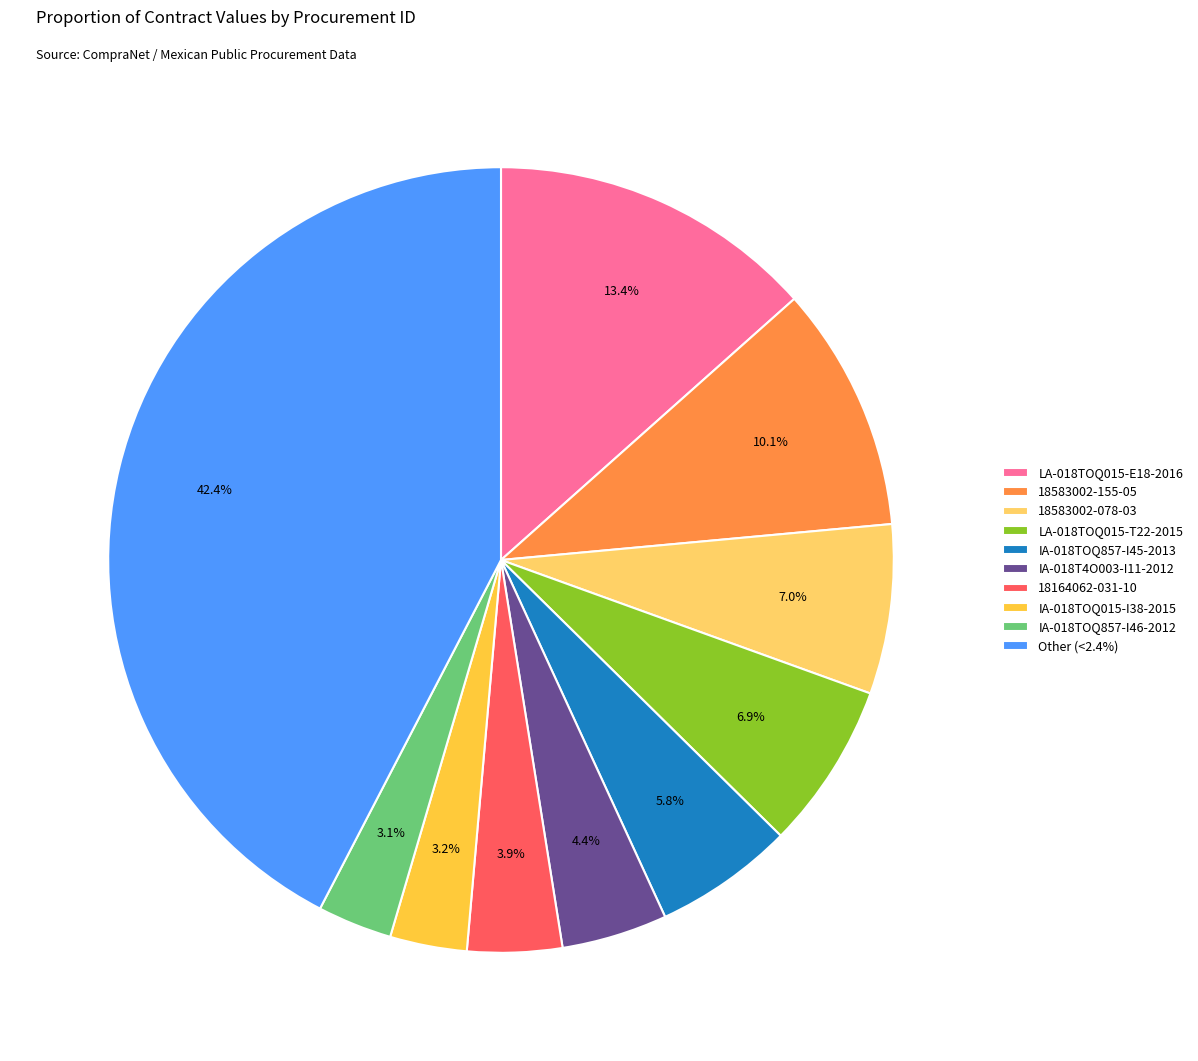

What is the largest slice in the pie chart?

Other (<2.4%)